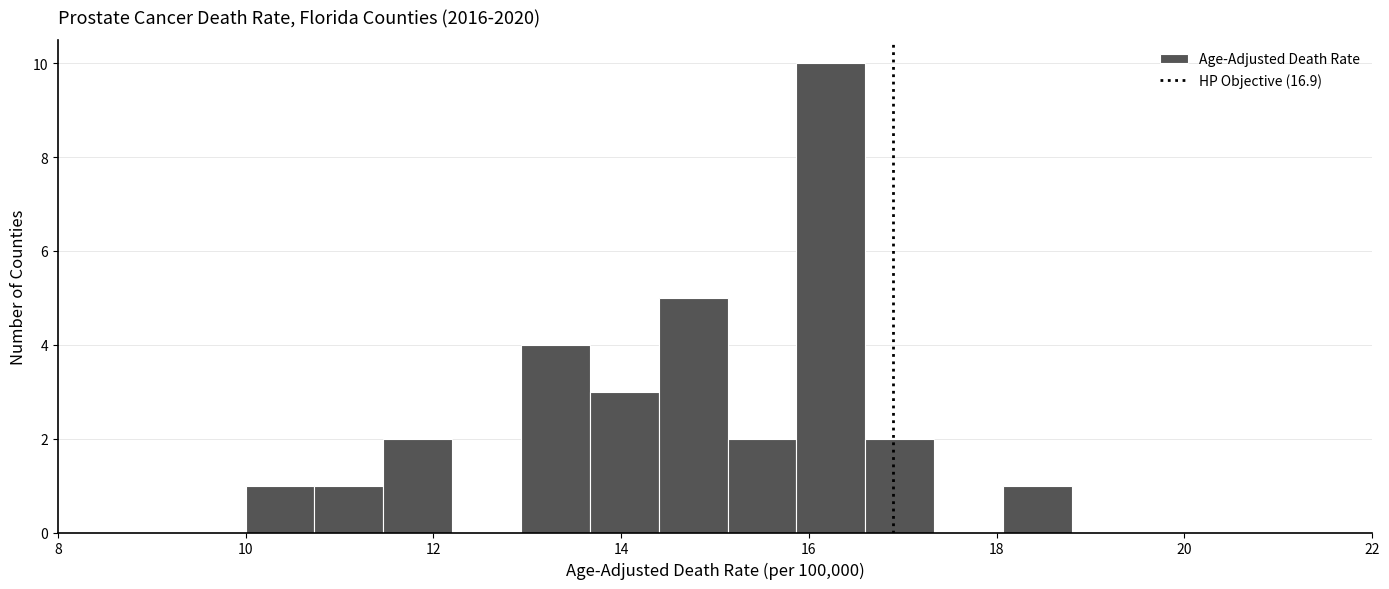

Read against the x-axis, roughly where is the centre of the tallest bar?

16.2